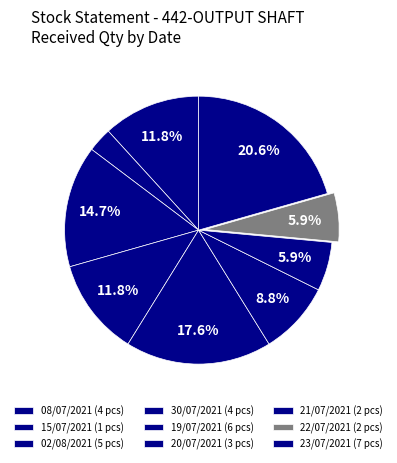

What is the smallest slice in the pie chart?

15/07/2021